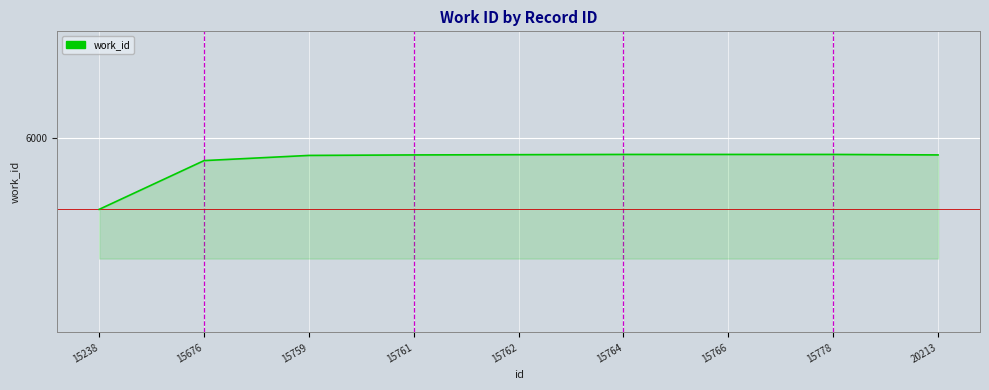

Is this an area chart (filled region under the line)?

Yes